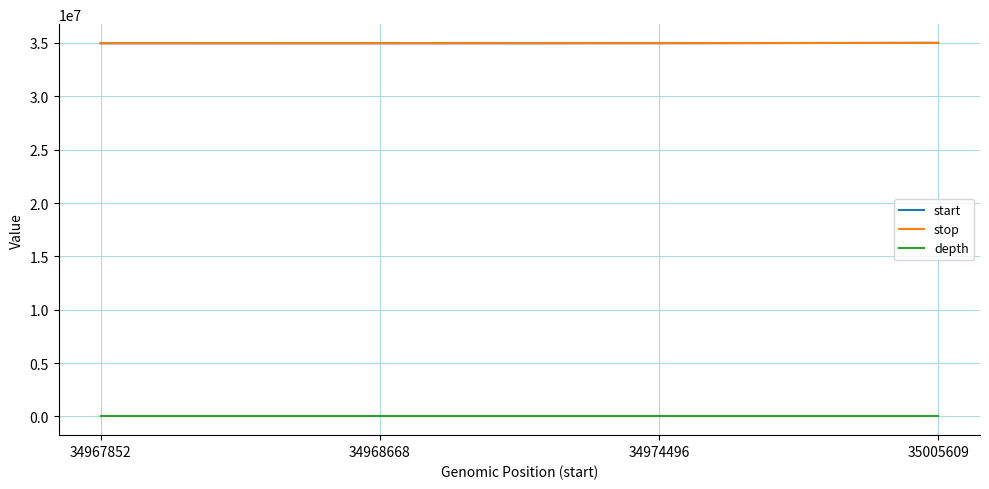

True or false: stop has a value of 54383649 at 34967852.

False